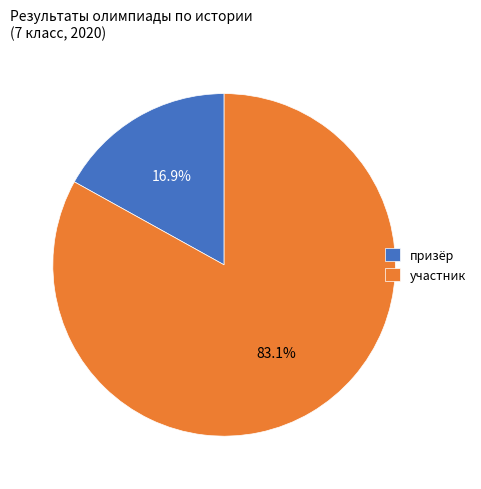

How much of the chart is everything except призёр?

83.1%